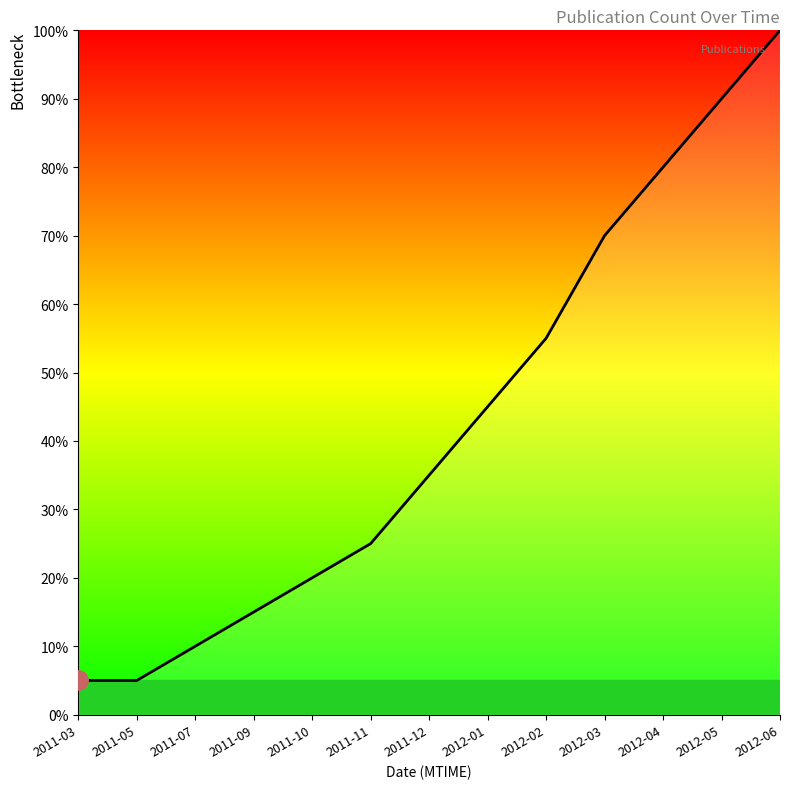

At which category does the chart reach its peak across all series?

2012-06